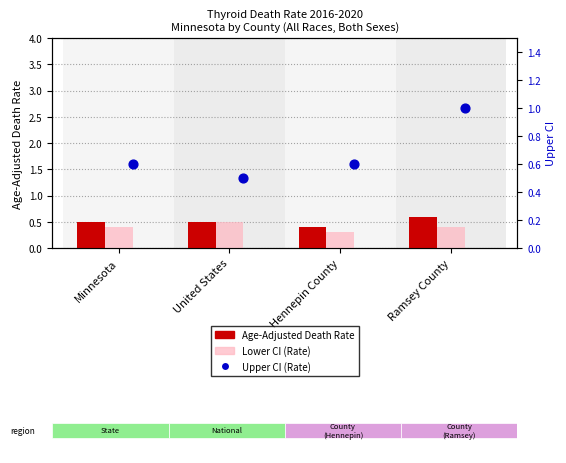

What are all the series names shown in the legend?

Age-Adjusted Death Rate, Lower CI (Rate), Upper CI (Rate)